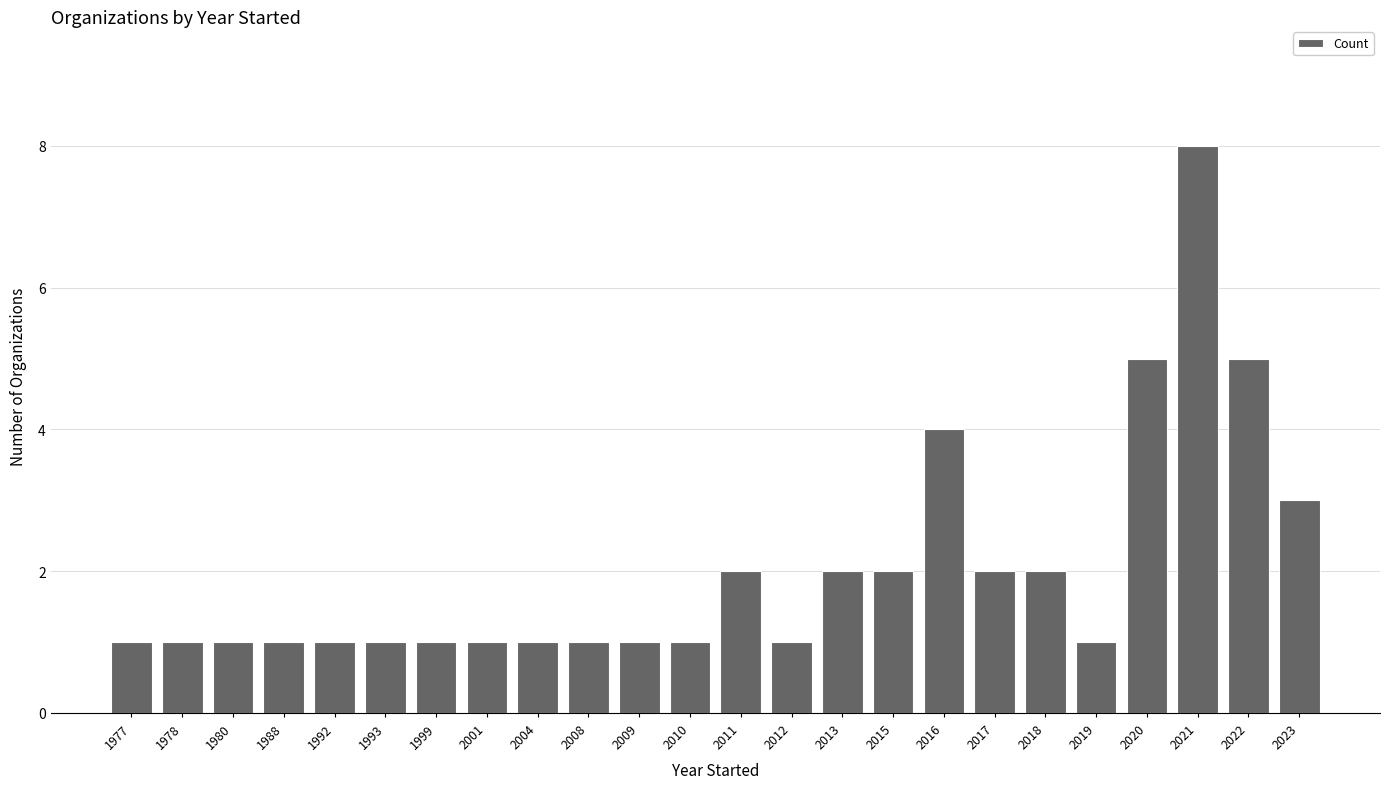

What is the difference between the maximum and minimum values?

7